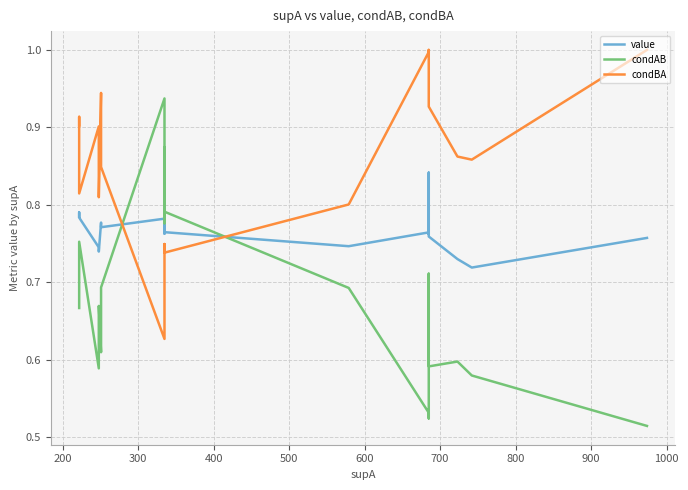

Count the number of categories in the chart.

20